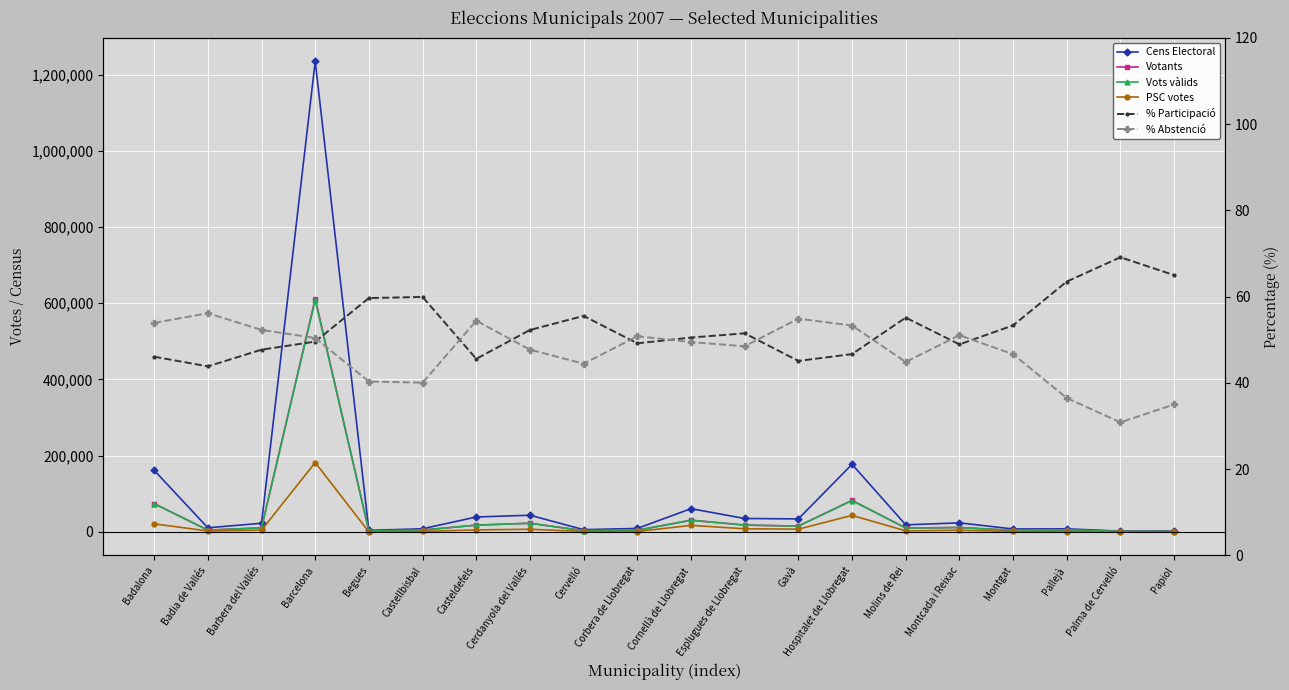

What is the sum of all % Participació values?

1058.3